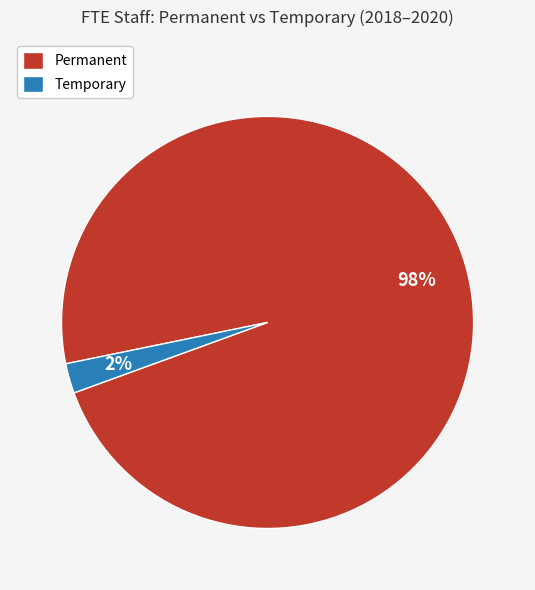

To the nearest percent, what percentage of the pie is Permanent?

98%